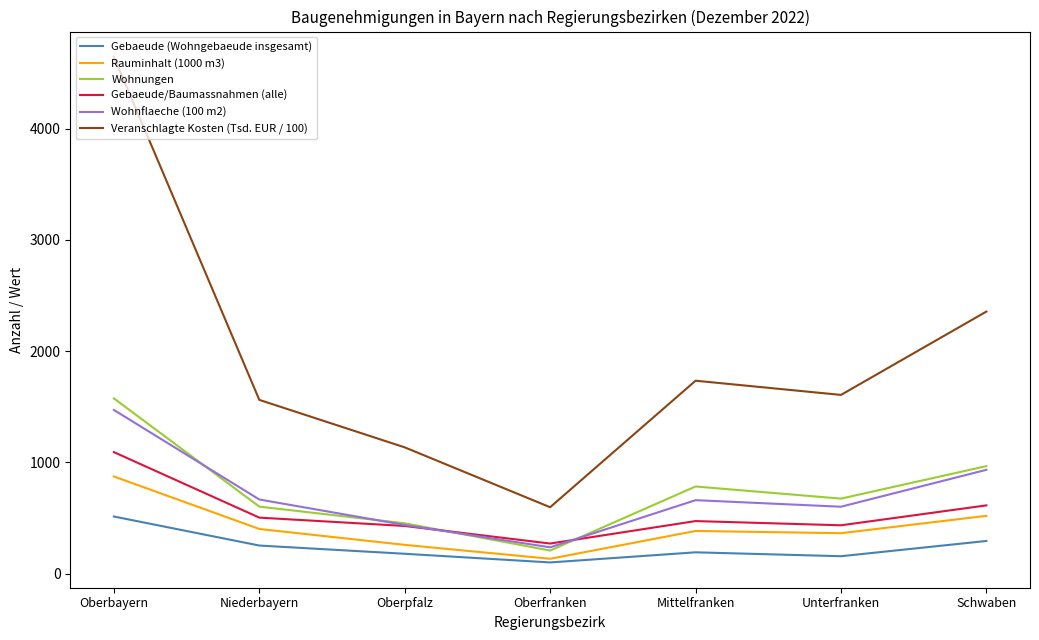

True or false: Wohnflaeche (100 m2) has a value of 601.0 at Unterfranken.

True